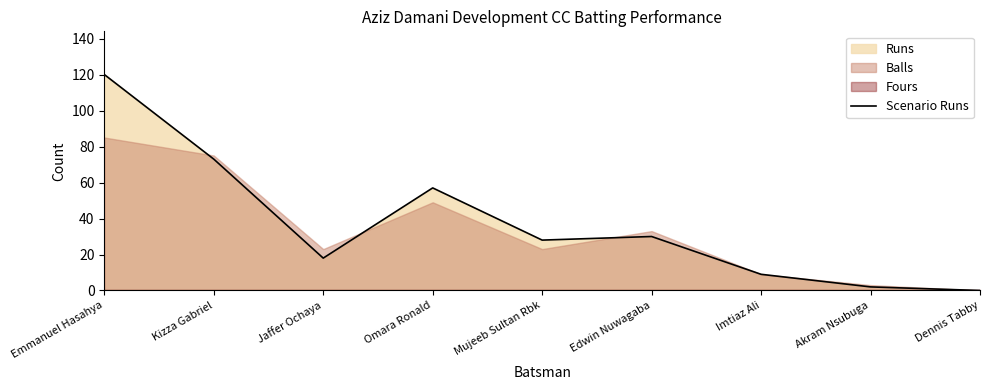

List the labels in order of value, smallest first.

Dennis Tabby, Akram Nsubuga, Imtiaz Ali, Jaffer Ochaya, Mujeeb Sultan Rbk, Edwin Nuwagaba, Omara Ronald, Kizza Gabriel, Emmanuel Hasahya